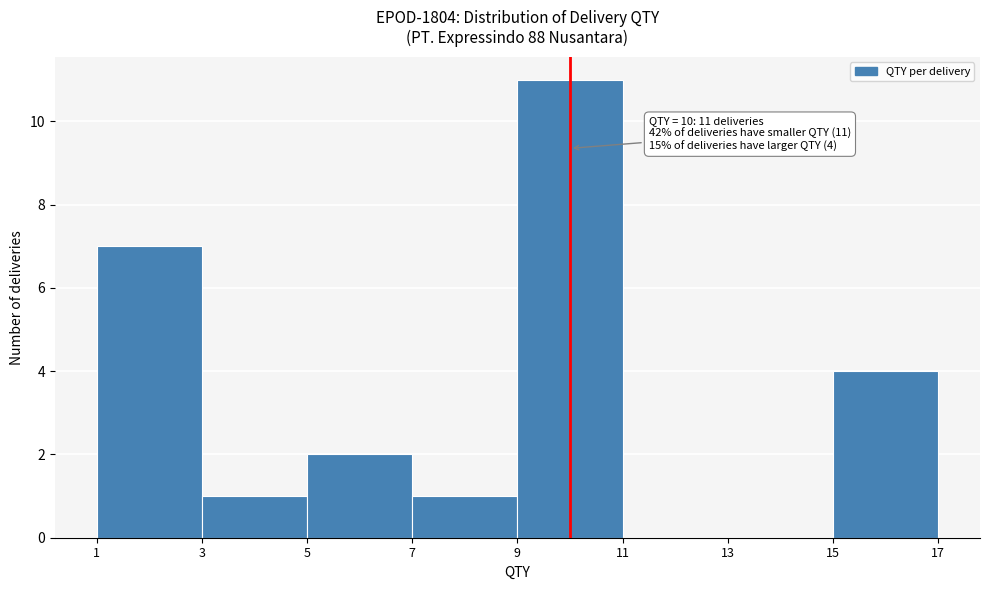

Over which range of the x-axis is the bar tallest?

9 to 11